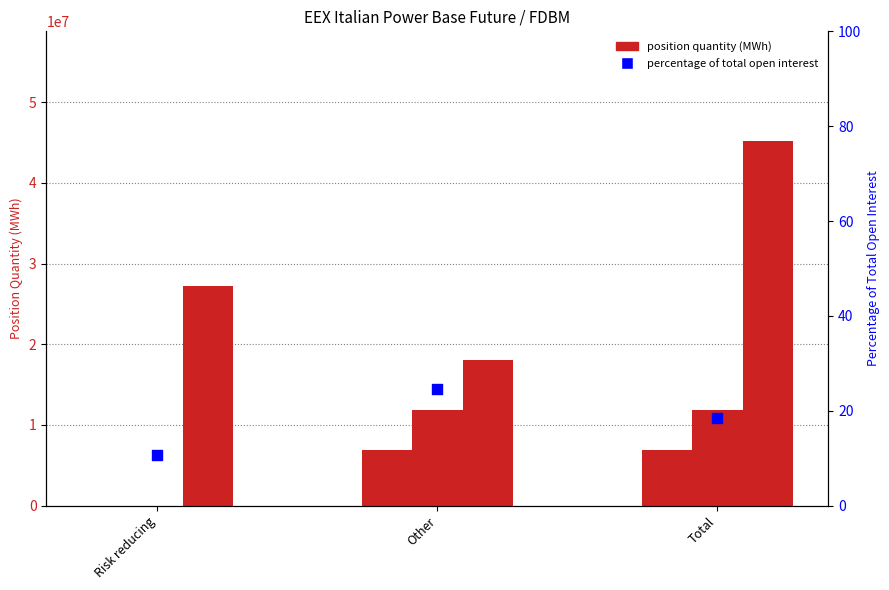

Which series has the largest total across all categories?

Other Financial Long